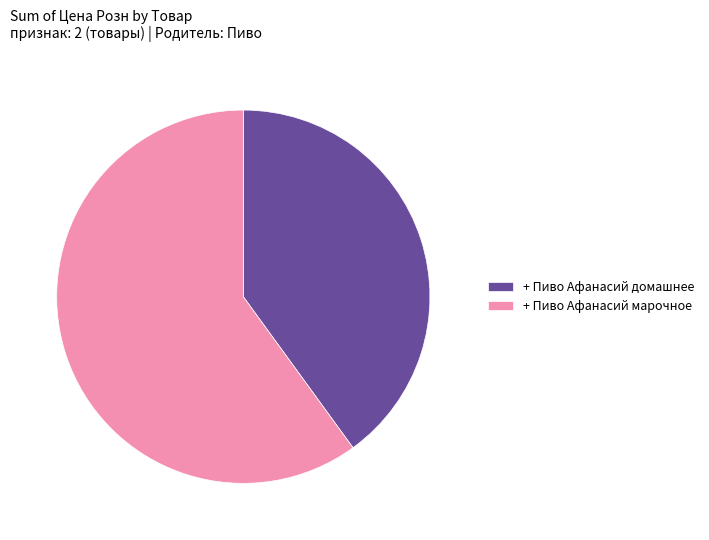

Rank the categories by value from highest to lowest.

+ Пиво Афанасий марочное, + Пиво Афанасий домашнее